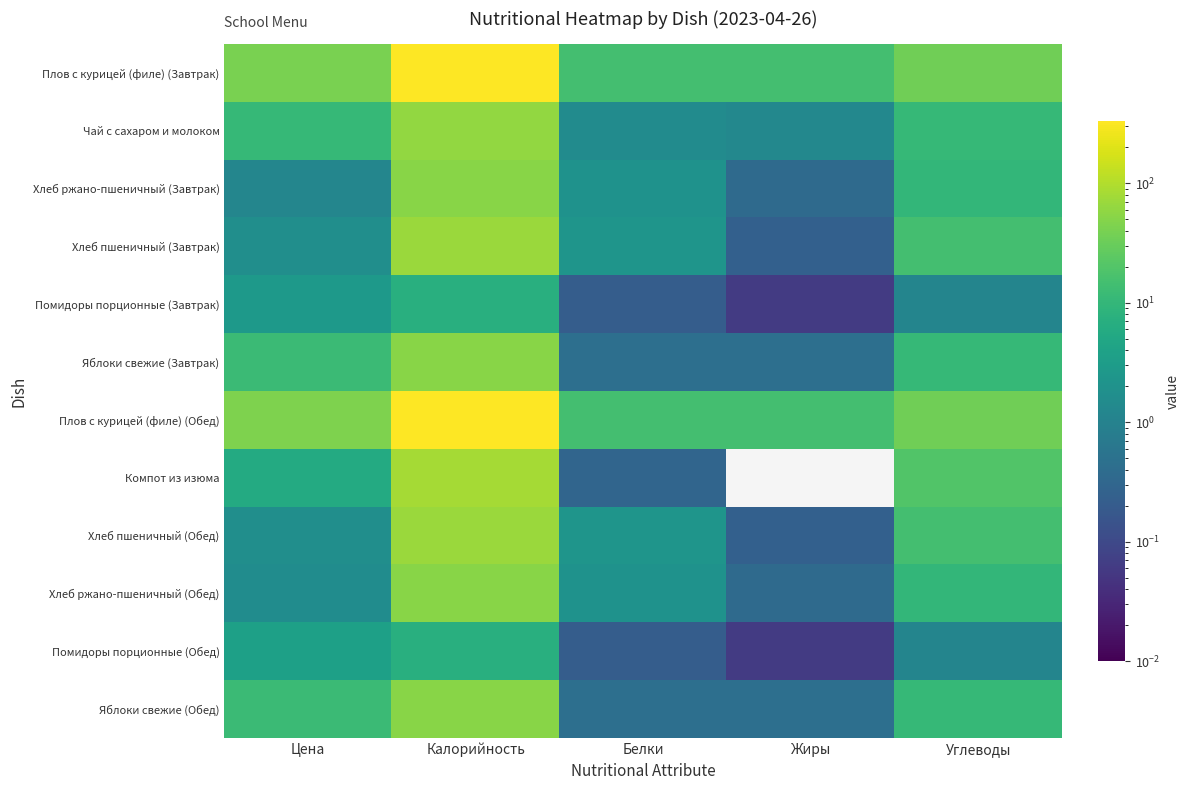

Rank the series at Жиры from lowest to highest value.

Компот из изюма, Помидоры порционные (Завтрак), Помидоры порционные (Обед), Хлеб пшеничный (Завтрак), Хлеб пшеничный (Обед), Хлеб ржано-пшеничный (Завтрак), Хлеб ржано-пшеничный (Обед), Яблоки свежие (Завтрак), Яблоки свежие (Обед), Чай с сахаром и молоком, Плов с курицей (филе) (Завтрак), Плов с курицей (филе) (Обед)